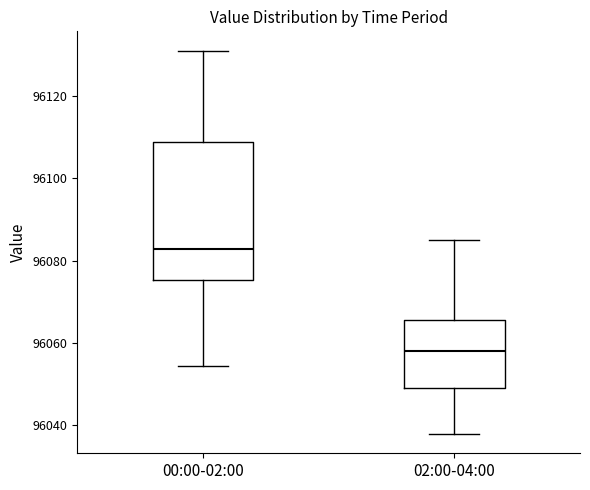

Reading left to right, transcribe this box plot: for each box, give where its median line is, the range the box spans, and where its two whiskers end, as read against the y-axis. The values are not printed on the chart, so give them approximately, as read against the axis.

00:00-02:00: median 96082, box 96076 to 96108, whiskers 96054 to 96132
02:00-04:00: median 96058, box 96048 to 96066, whiskers 96038 to 96086